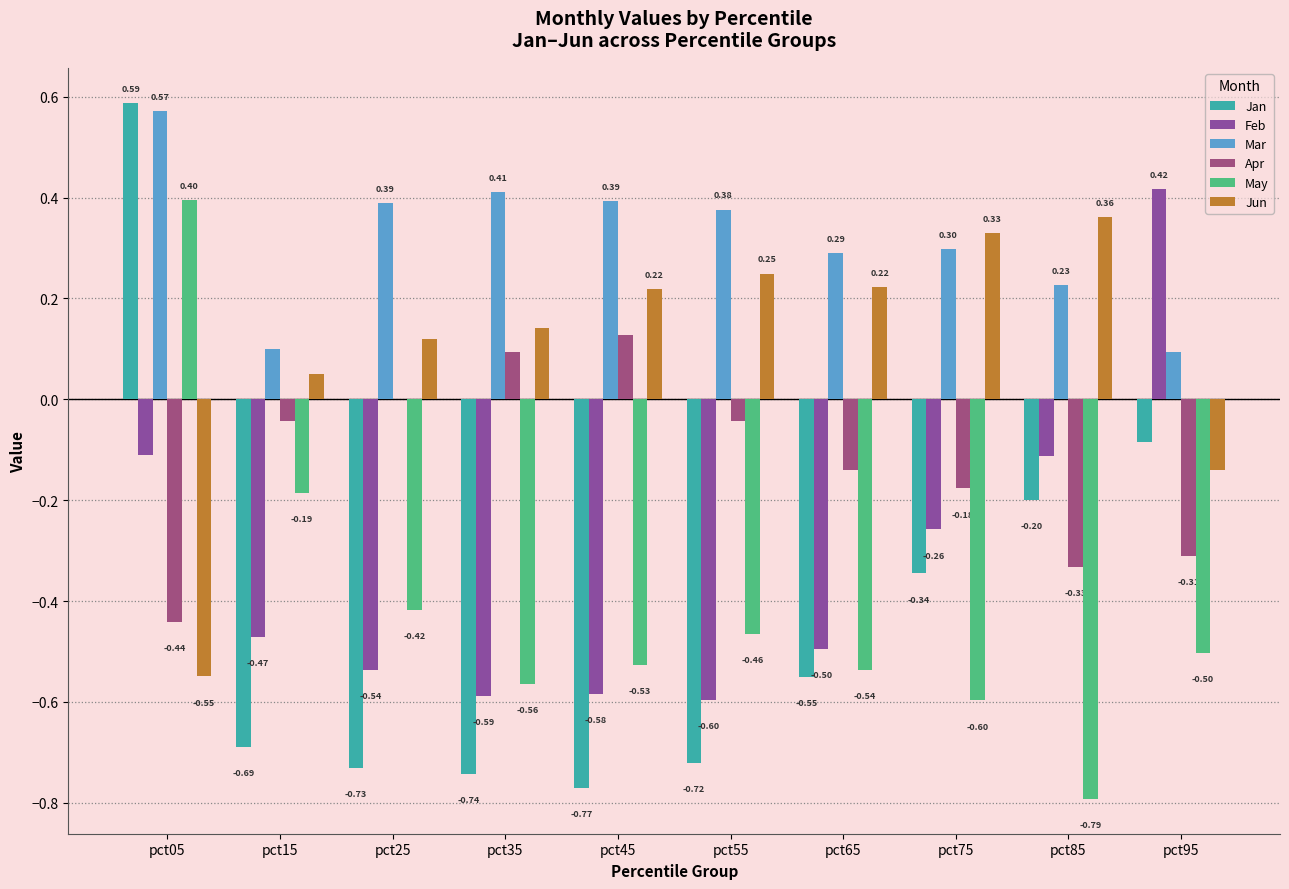

What is the difference between the Jan values at pct55 and pct95?

0.6